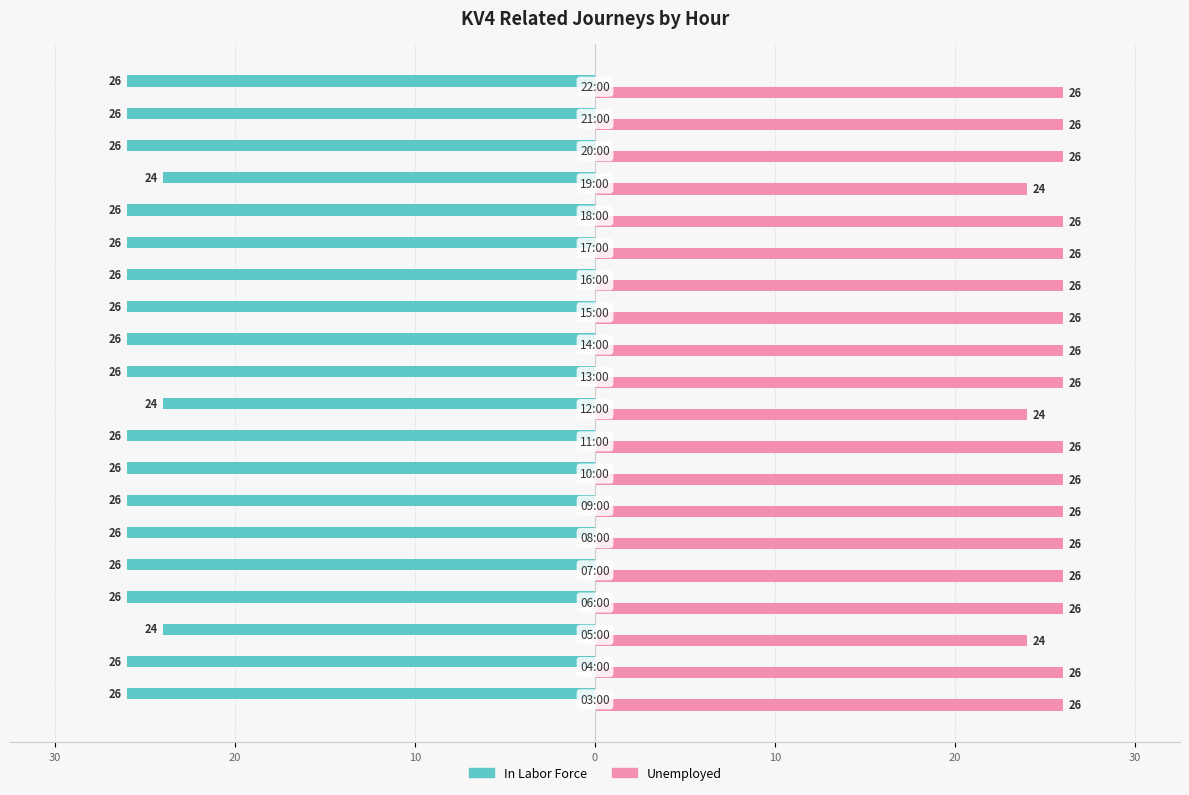

What are all the series names shown in the legend?

In Labor Force, Unemployed